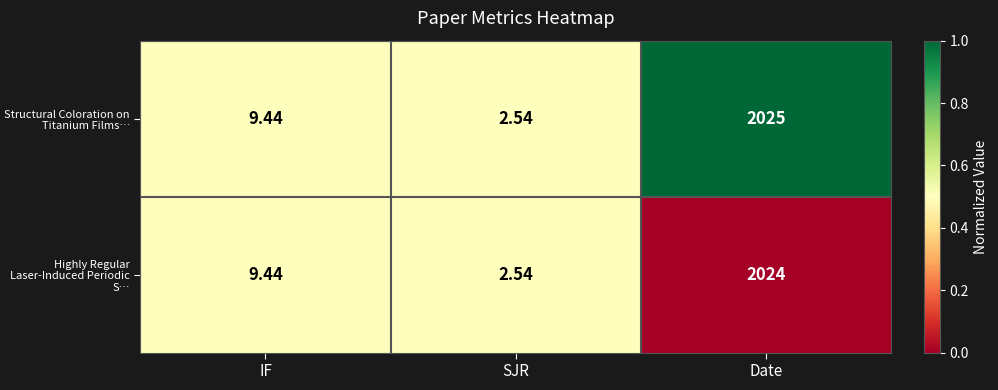

List the series in order of their peak value, lowest first.

Highly Regular Laser-Induced Periodic S…, Structural Coloration on Titanium Films…